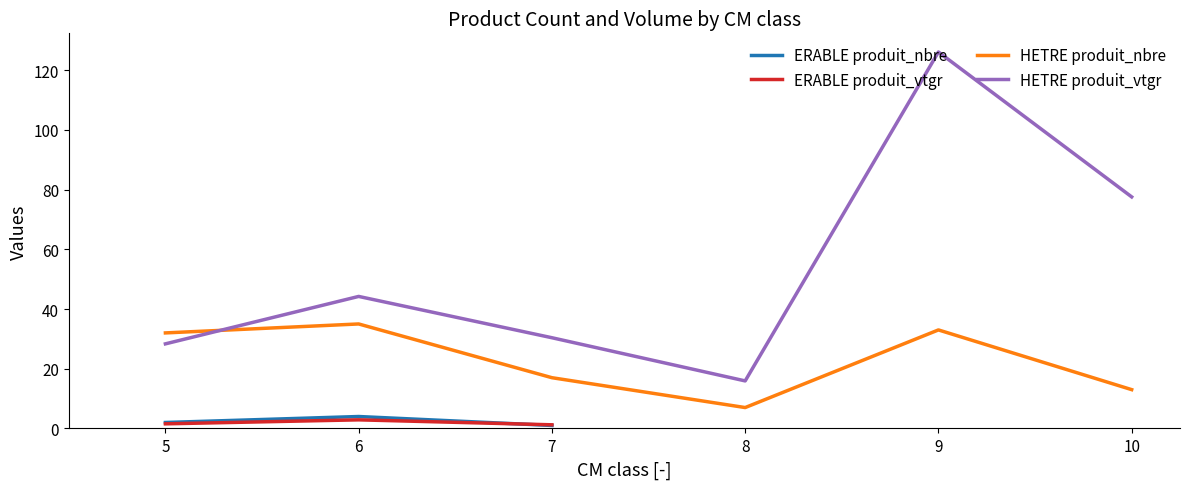

Where does the produit_vtgr series first go above 28?

5